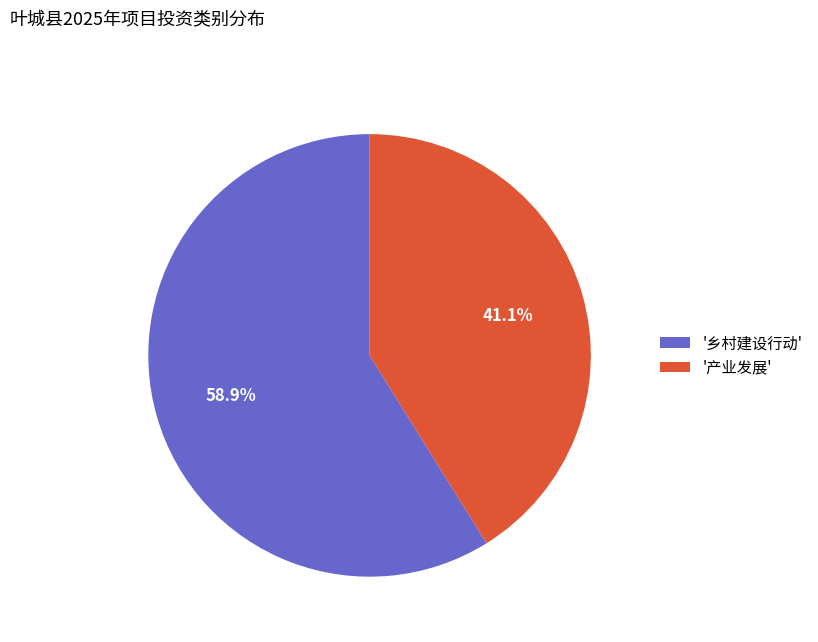

Which slice is the largest?

'乡村建设行动'